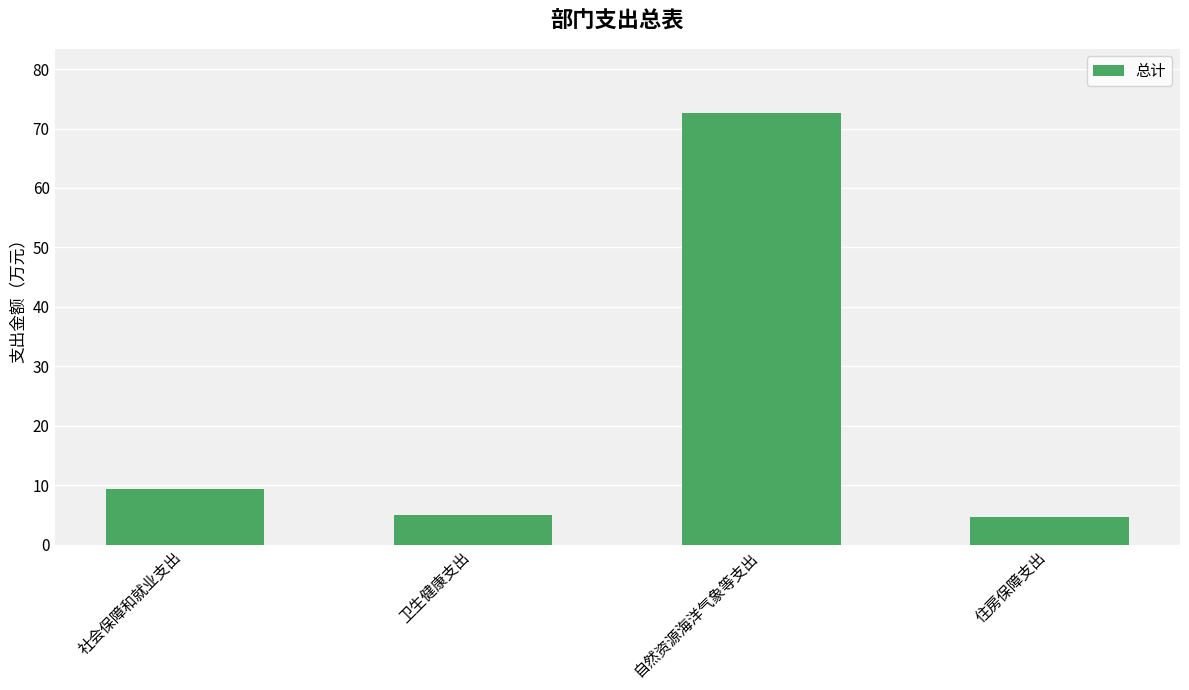

What is the value of the 3rd bar from the left?

72.5